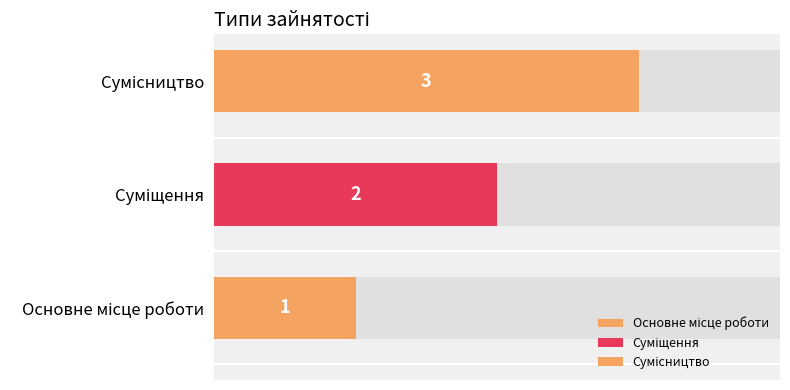

Approximately how many times larger is the value at Суміщення compared to Сумісництво?

0.7